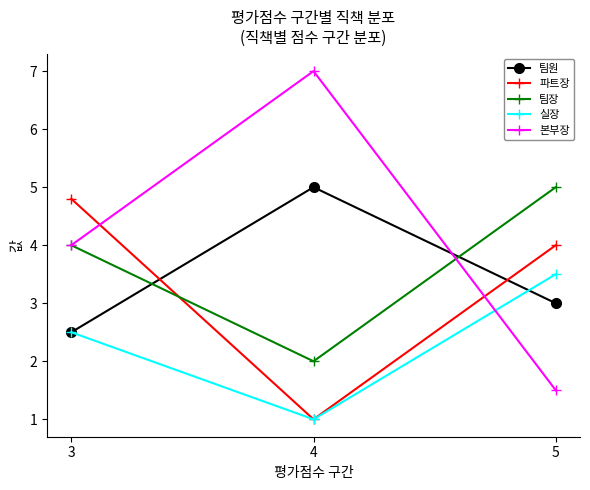

Which series has the largest total across all categories?

본부장